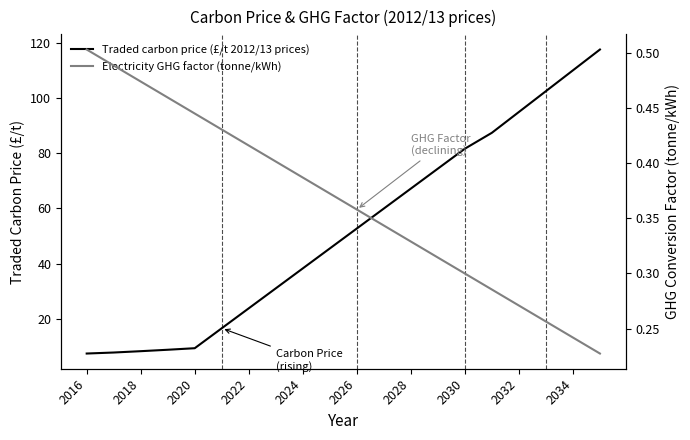

True or false: Electricity GHG factor (tonne/kWh) has more than 1 points higher than both neighbors.

False